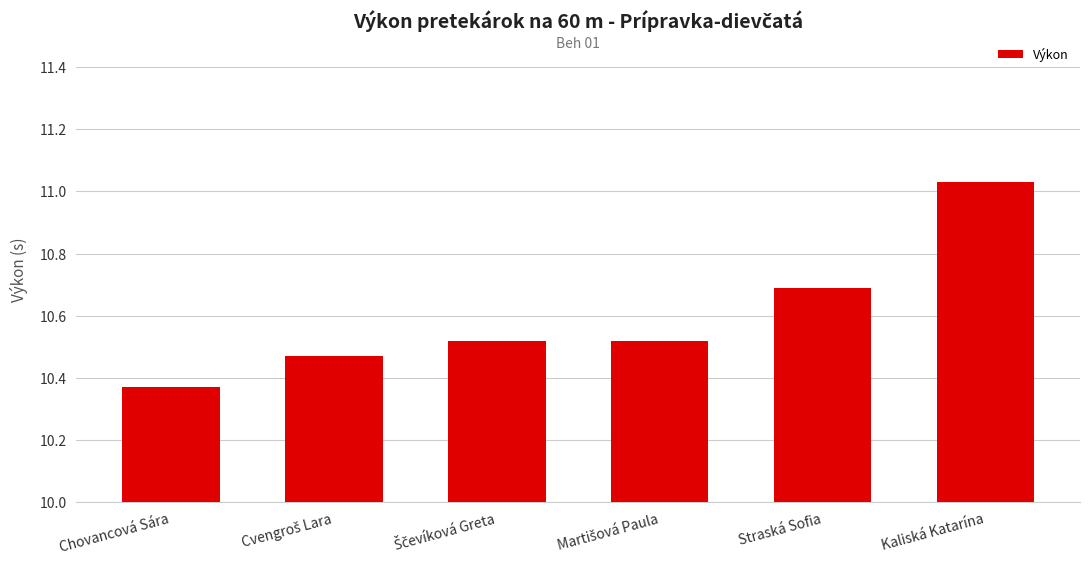

Does the chart contain any negative values?

No